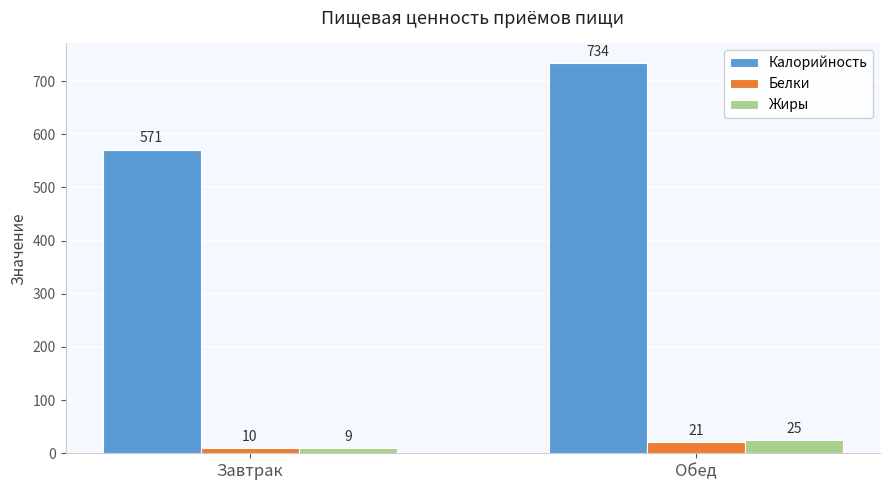

Reading left to right, extract all data points from this chart.

Калорийность: 571	734
Белки: 10	21
Жиры: 9	25